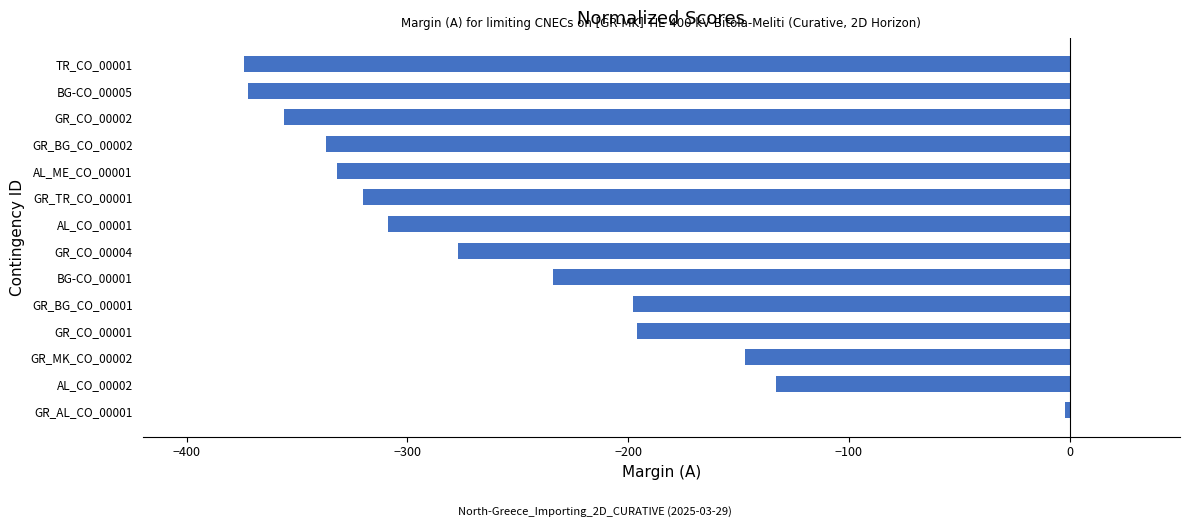

What is the sum of all values?

-3587